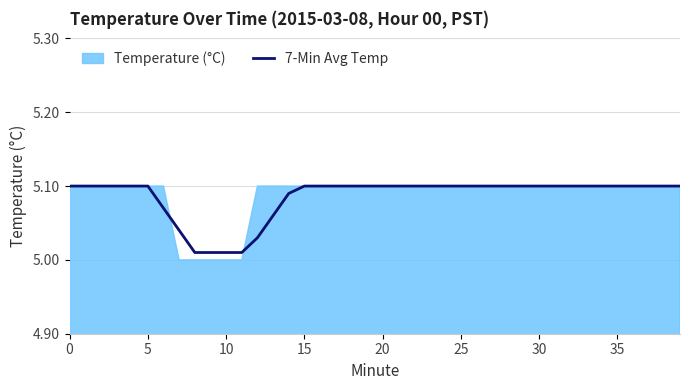

What is the value of the 19th point from the left?

5.1